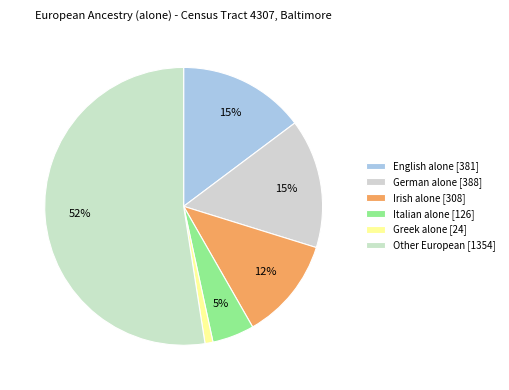

How many slices are in this pie chart?

6